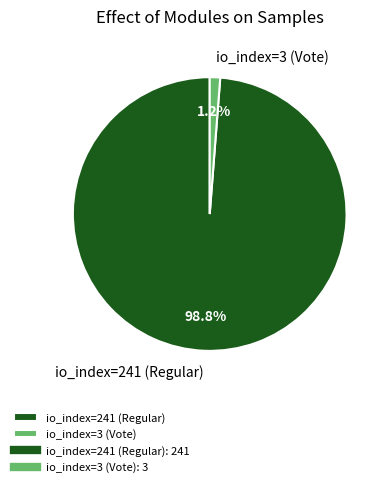

Rank the categories by value from highest to lowest.

io_index=241 (Regular), io_index=3 (Vote)